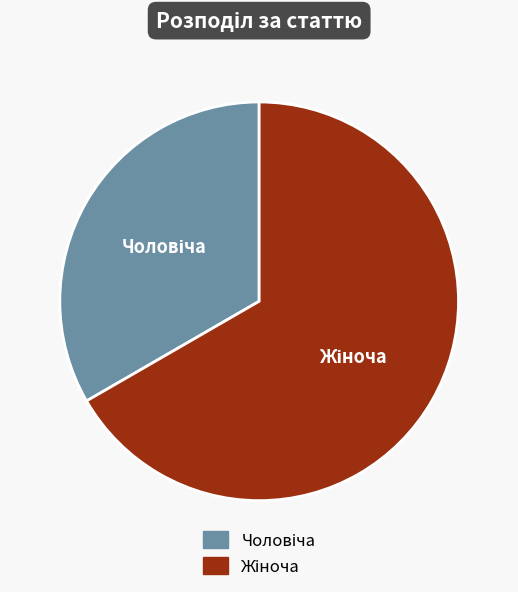

Which category has the smallest portion of the pie?

Чоловіча